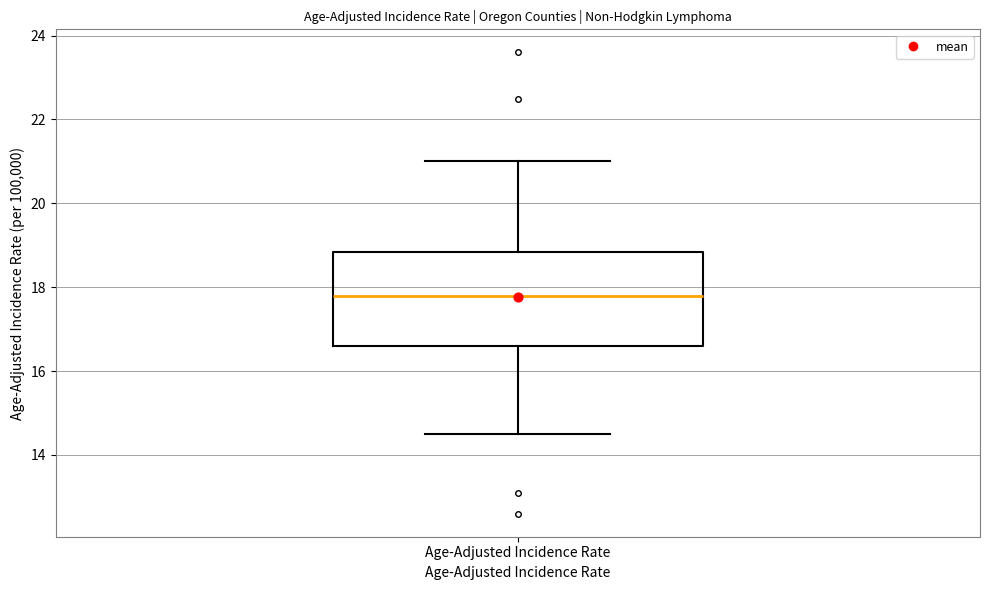

Read this box plot against the y-axis: the position of the median line, the range covered by the box, and the ends of both whiskers. The values are not printed on the chart, so give them approximately, as read against the axis.

median 17.8, box 16.6 to 18.8, whiskers 14.6 to 21.0